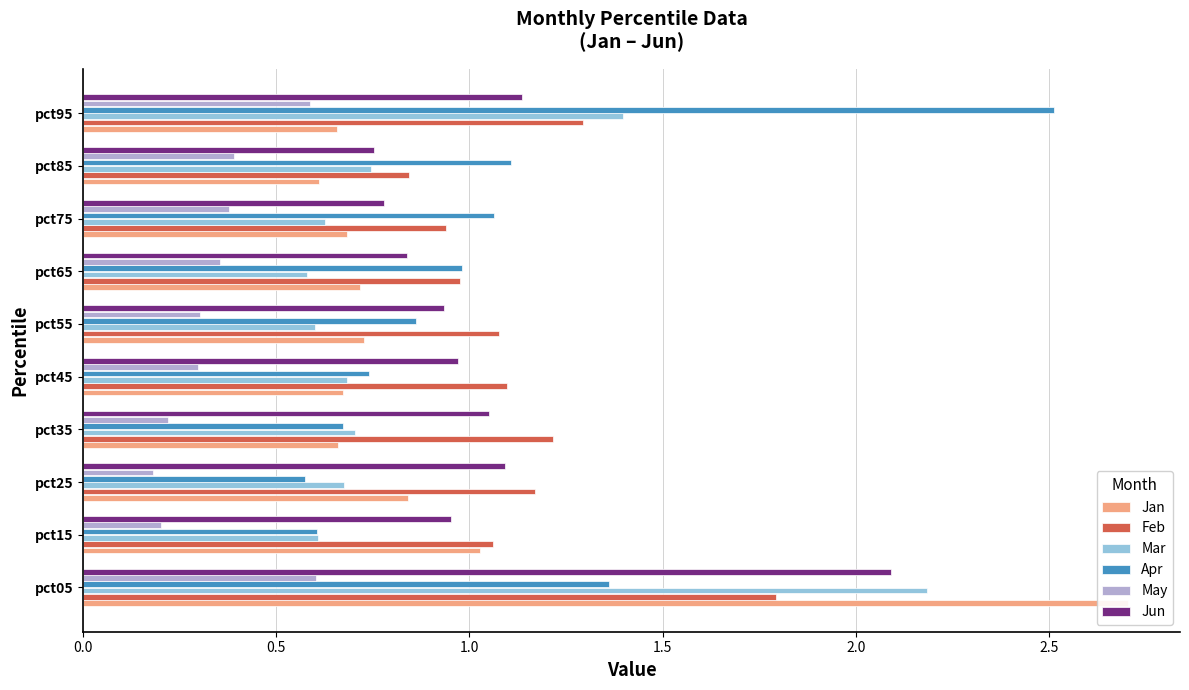

Is the value of Jan at pct65 greater than the value of Apr at pct35?

Yes